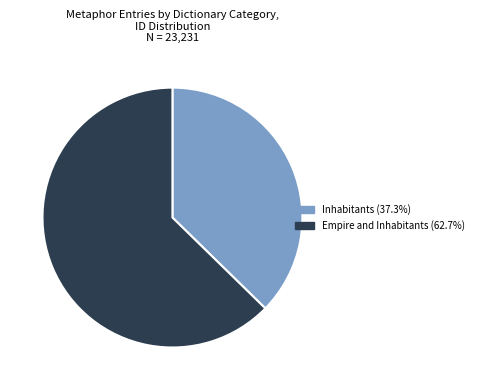

Count the number of slices in the pie.

2